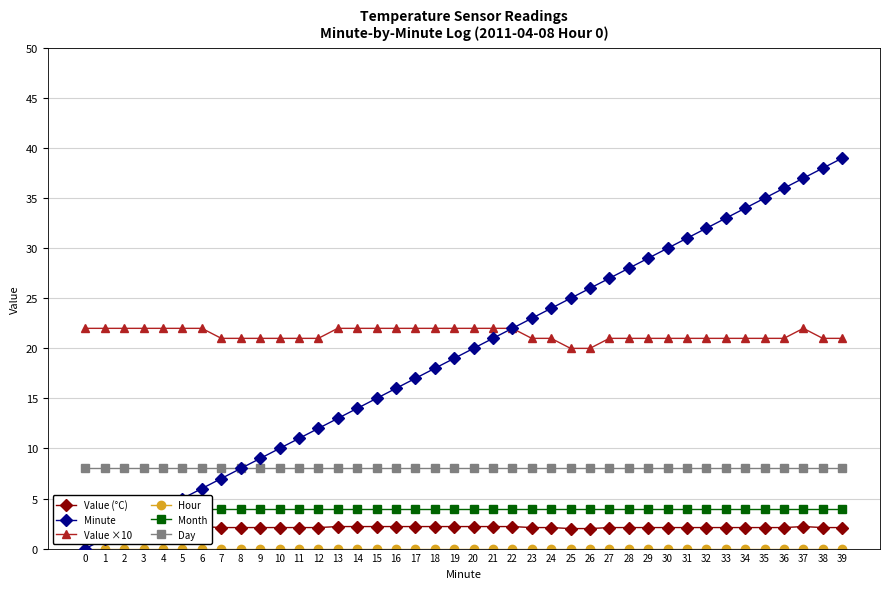

What is the spread (max minus min) of values at 11?

21.0